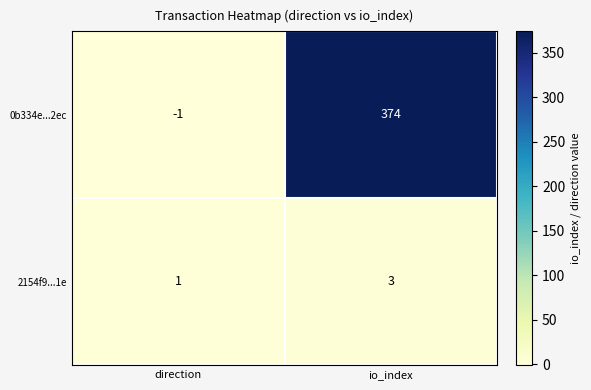

Count the number of data series in this chart.

2